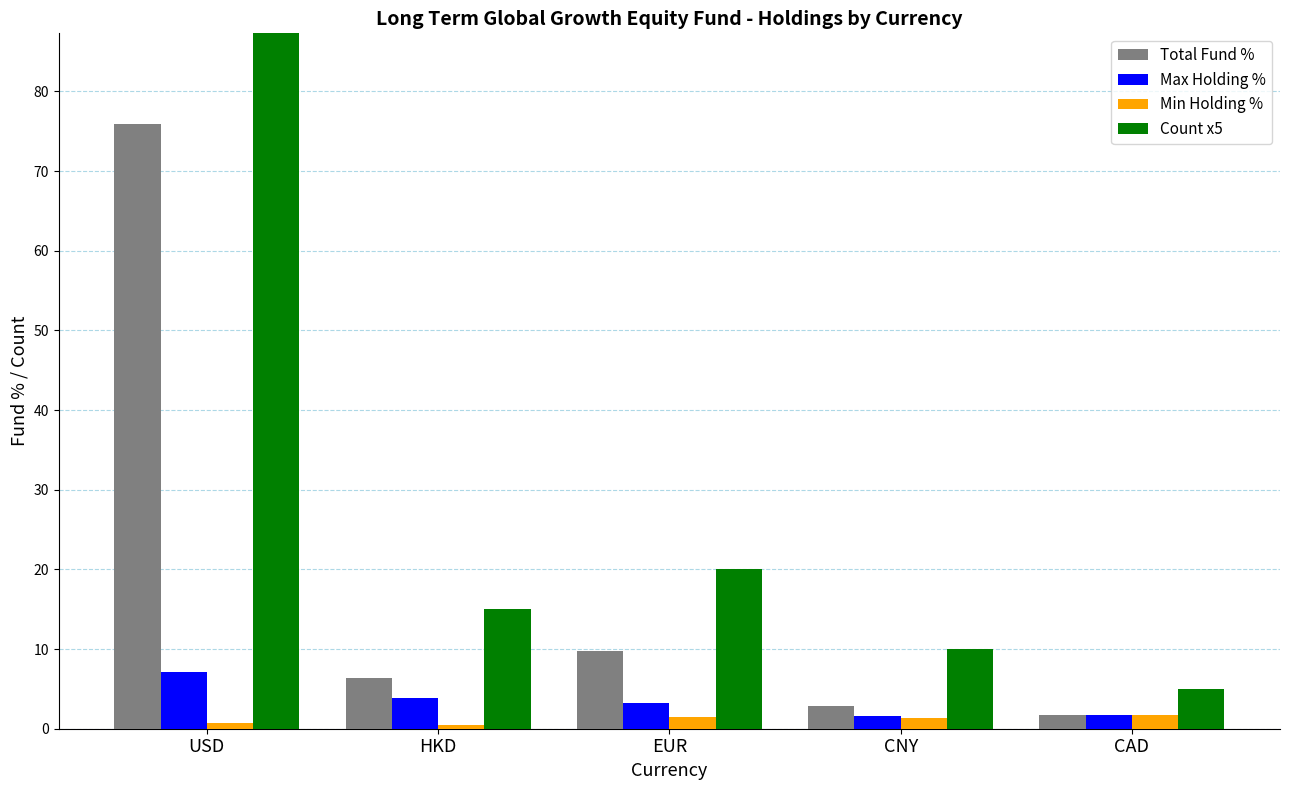

What is the difference between the maximum and minimum values in the Count x5 series?

135.0